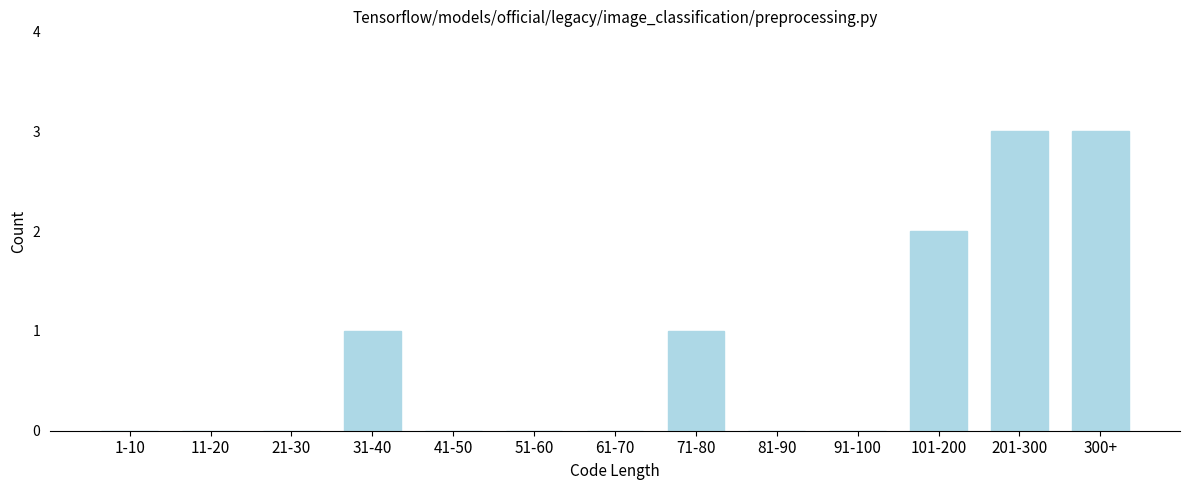

Reading left to right, extract all data points from this chart.

1-10=0	11-20=0	21-30=0	31-40=1	41-50=0	51-60=0	61-70=0	71-80=1	81-90=0	91-100=0	101-200=2	201-300=3	300+=3